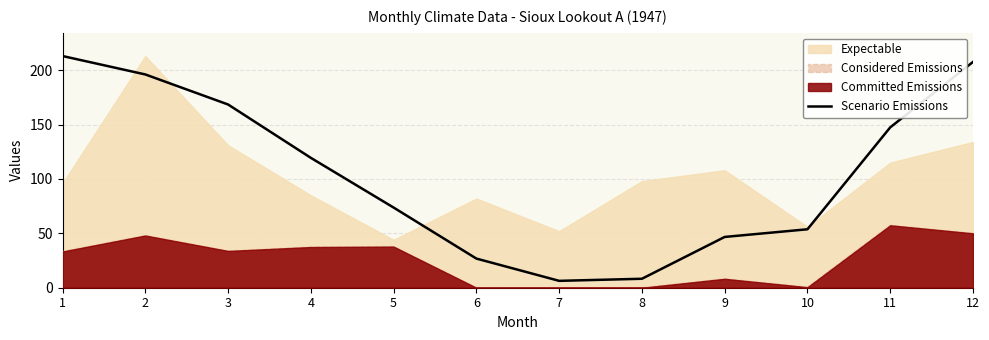

List the labels in order of value, smallest first.

7, 8, 6, 9, 10, 5, 4, 11, 3, 2, 12, 1